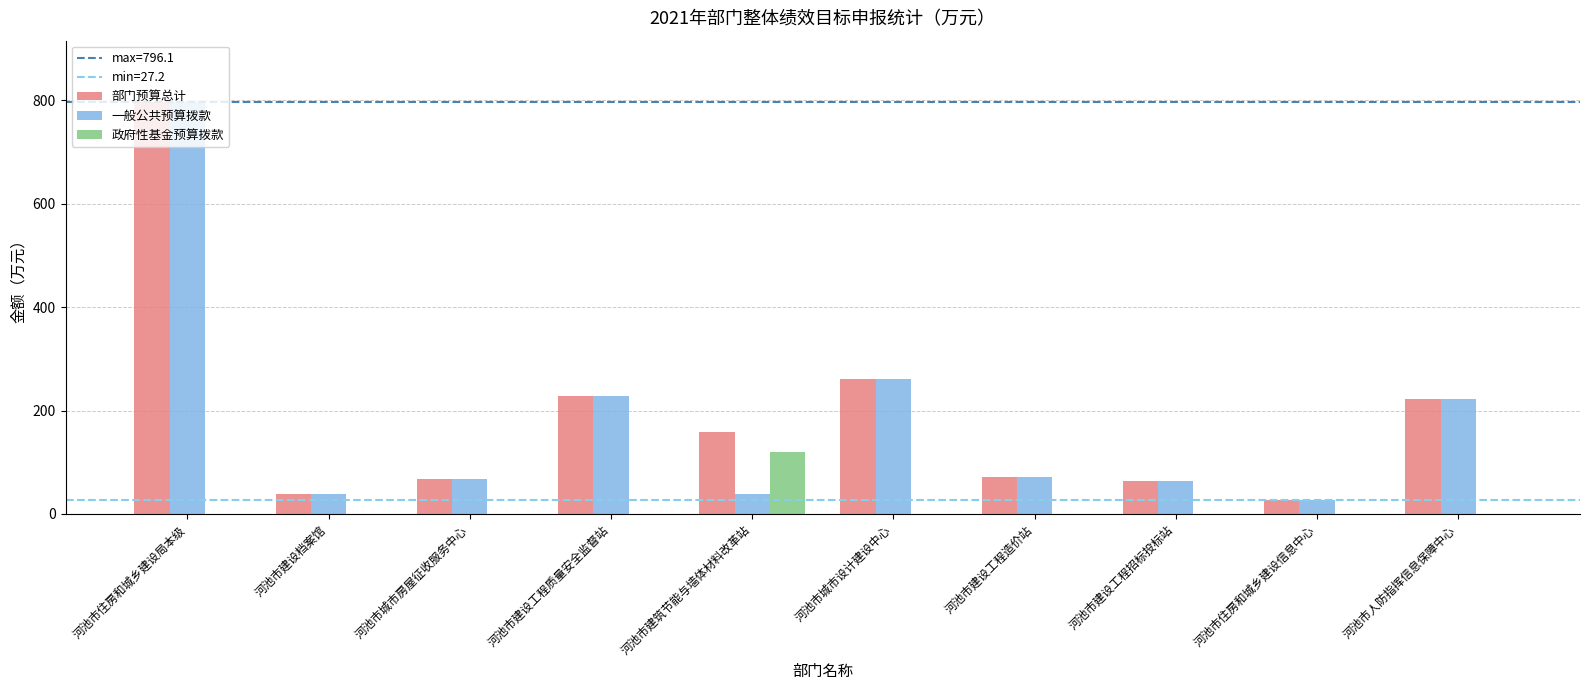

At which label does 一般公共预算拨款 reach its peak?

河池市住房和城乡建设局本级